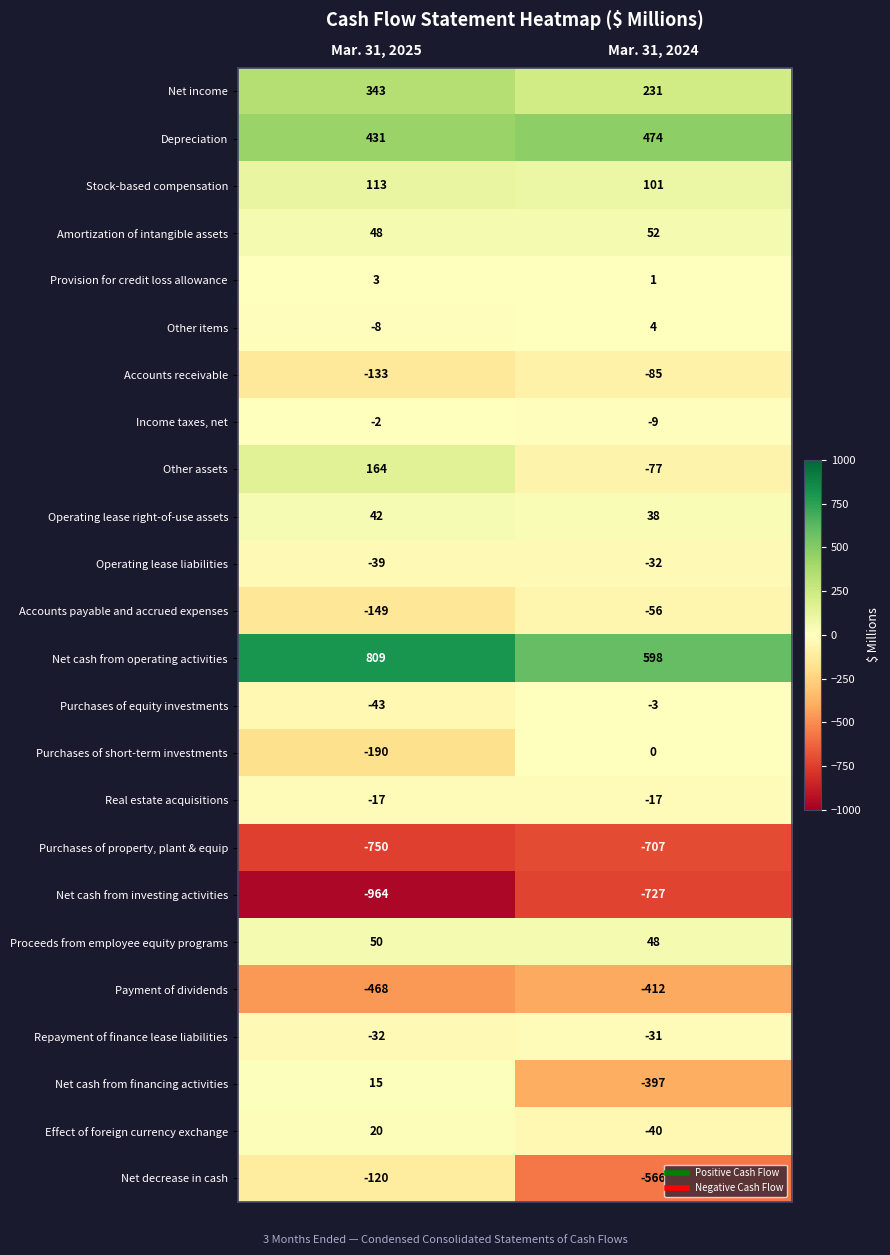

What is the sum of the Proceeds from employee equity programs values at Mar. 31, 2025 and Mar. 31, 2024?

98